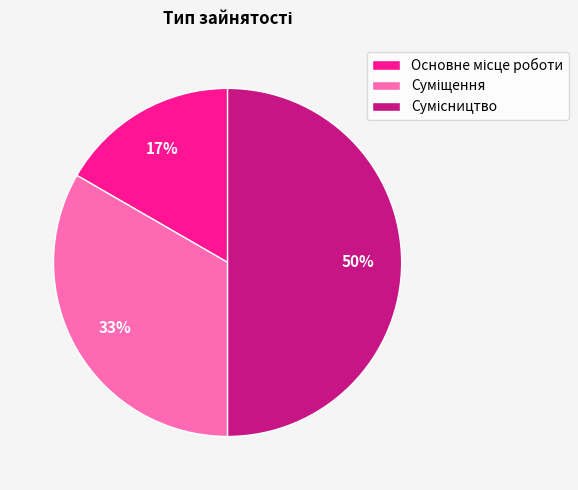

To the nearest percent, what is the difference between the largest and smallest slice percentages?

33%